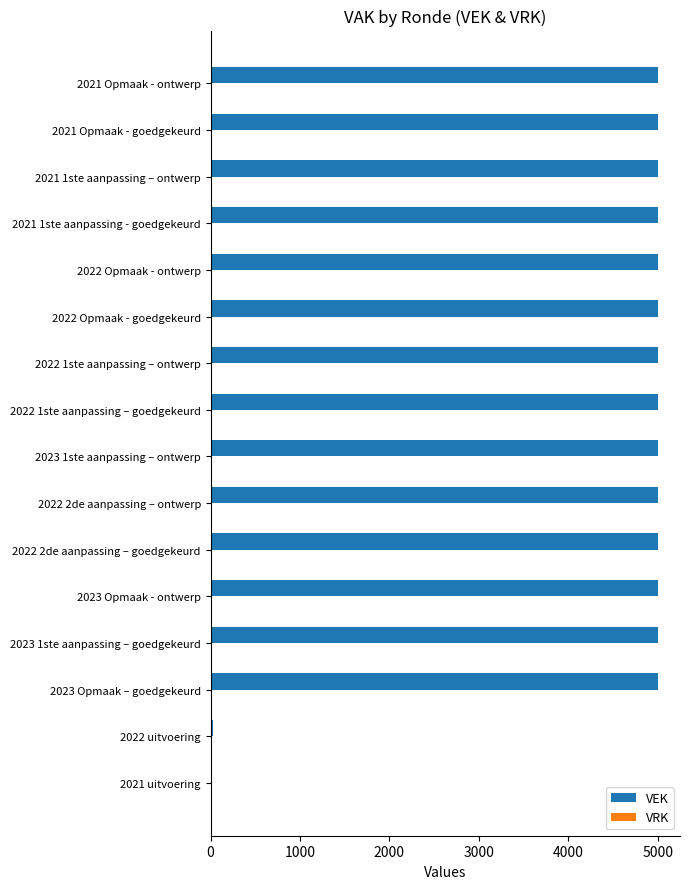

Are the bars horizontal?

Yes